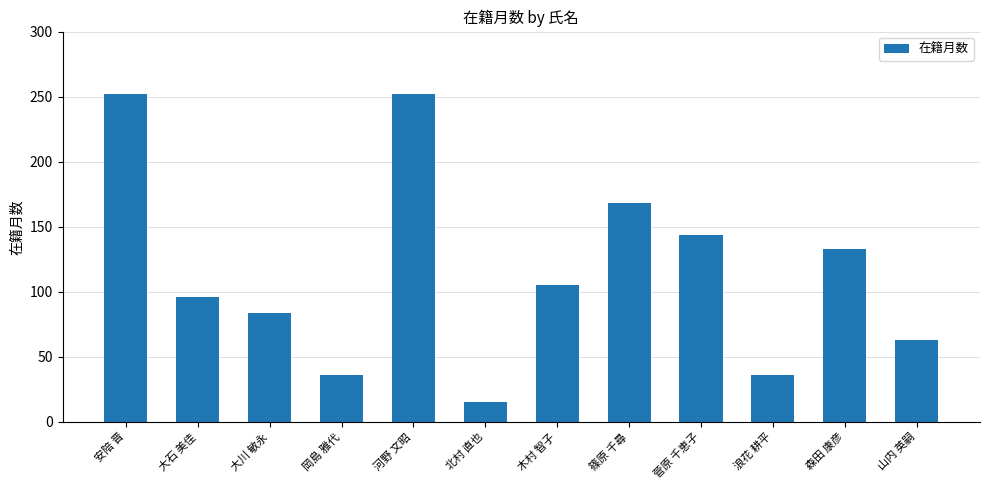

What position from the left is 木村 智子?

7